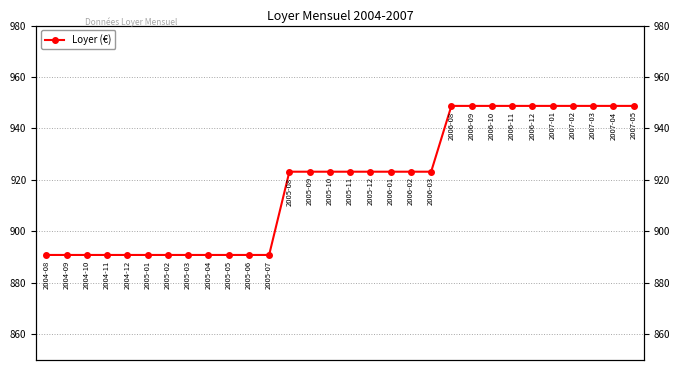

Is it true that the value at 18 is 923.2?

True